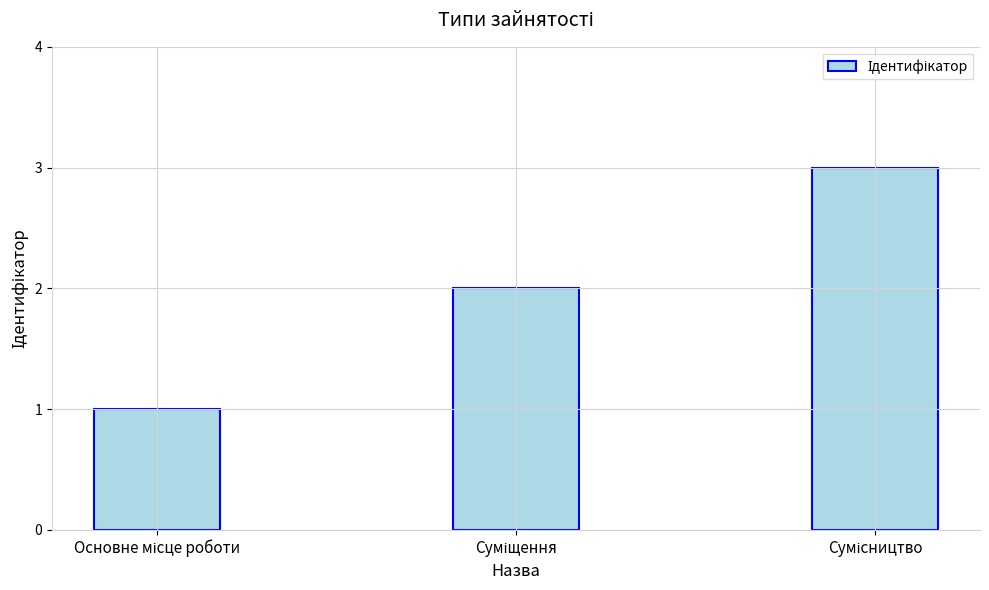

What is the sum of all values?

6